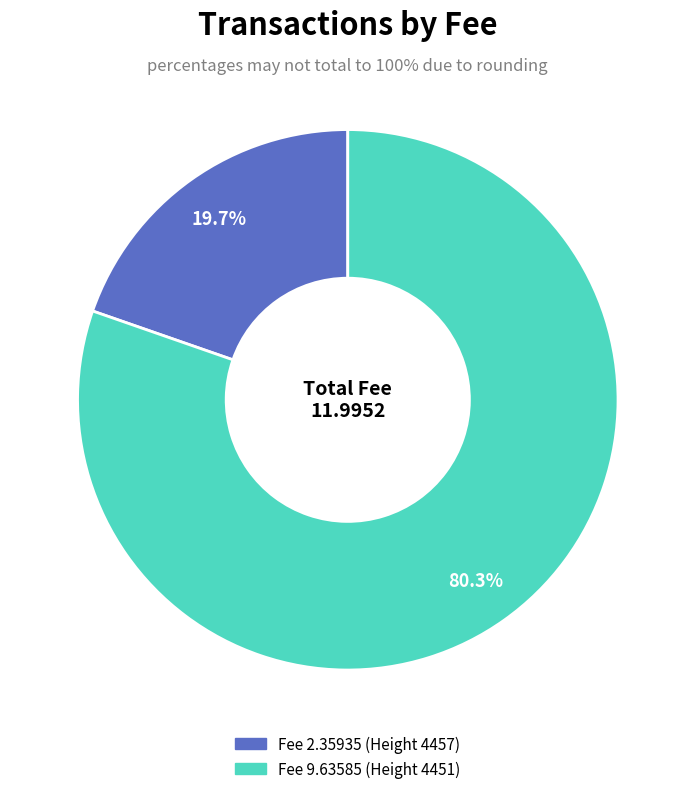

The Fee 2.35935 (Height 4457) slice represents 20% of the pie. True or false?

True